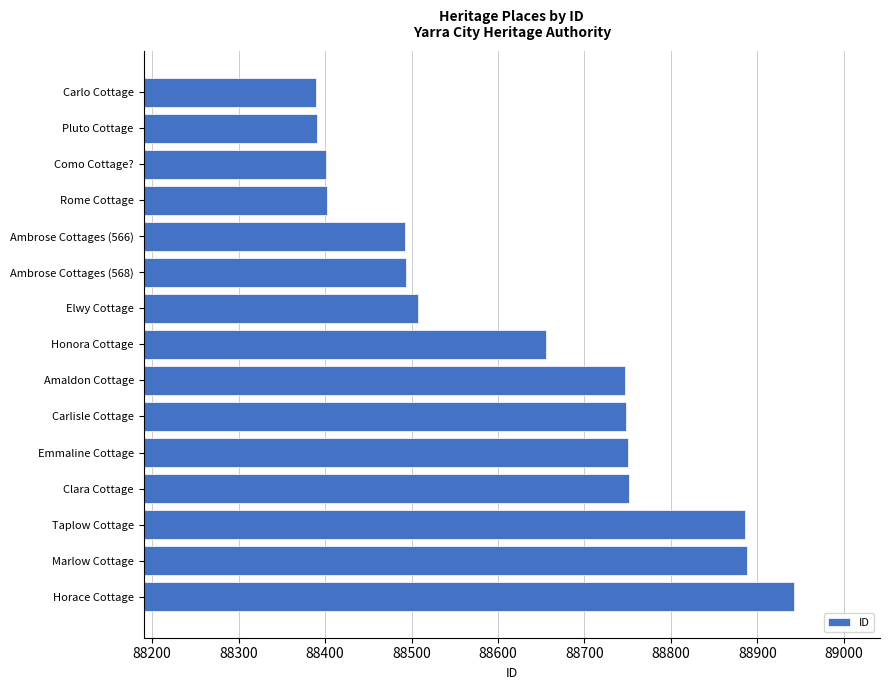

Is it true that the value at Ambrose Cottages (568) is 88494?

True